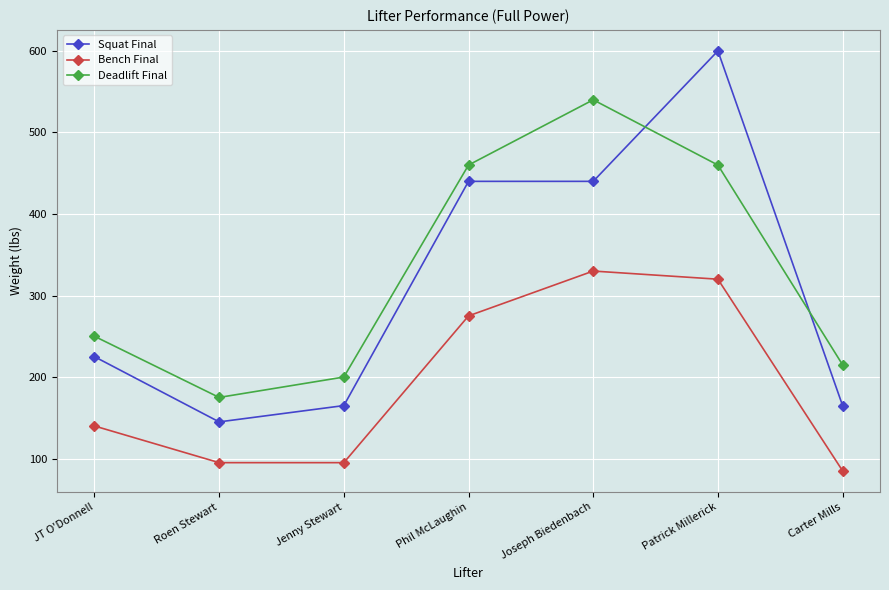

What is the difference between the highest and lowest values at JT O'Donnell?

110